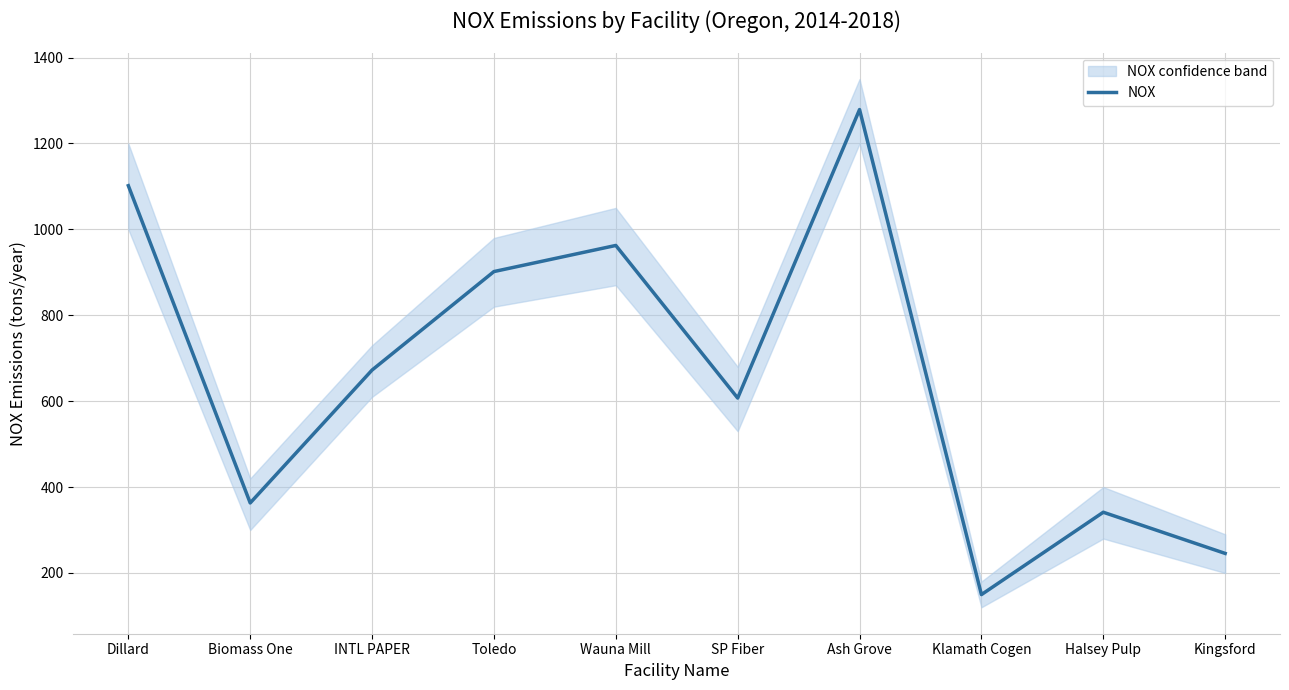

At which label is the value closest to 714?

INTL PAPER